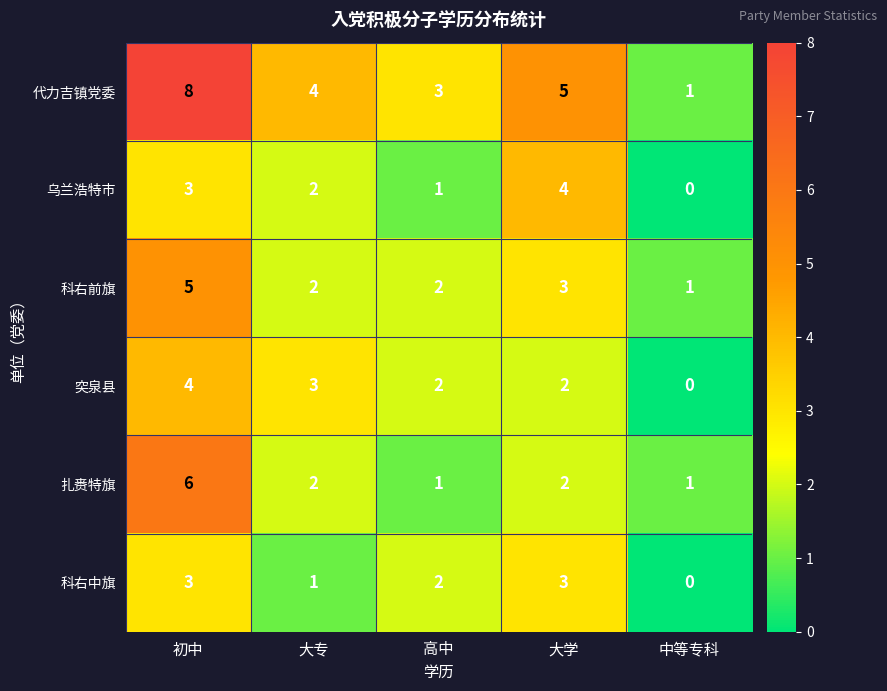

Reading left to right, transcribe all the data shown in this chart.

代力吉镇党委: 8	4	3	5	1
乌兰浩特市: 3	2	1	4	0
科右前旗: 5	2	2	3	1
突泉县: 4	3	2	2	0
扎赉特旗: 6	2	1	2	1
科右中旗: 3	1	2	3	0